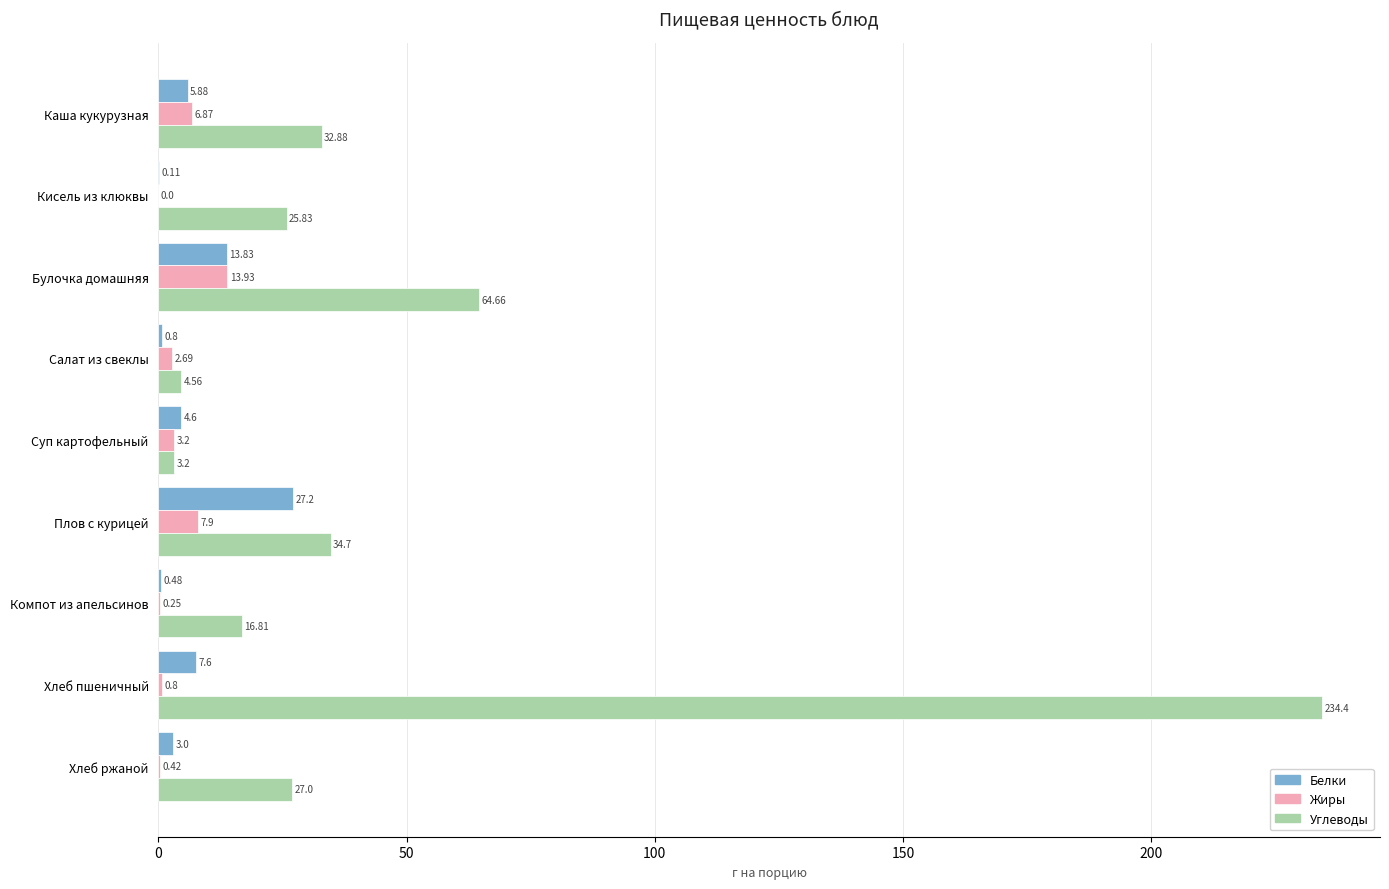

At which category is the sum across all series the highest?

Хлеб пшеничный